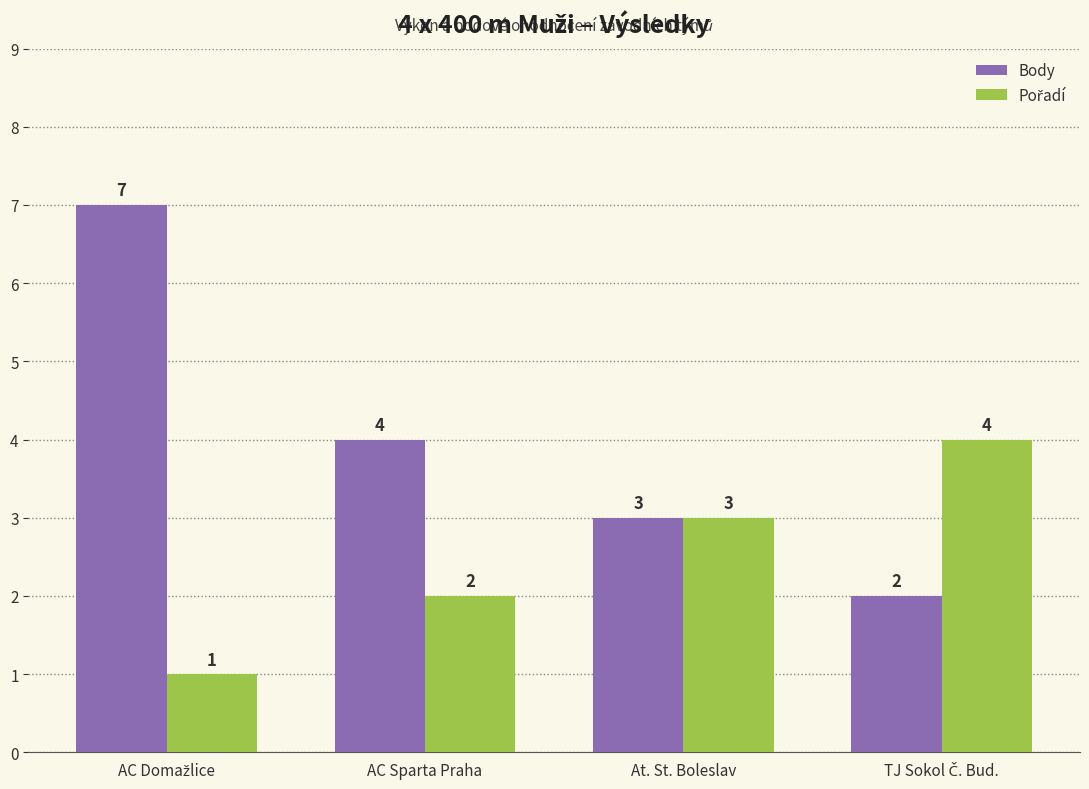

The value of Body at AC Sparta Praha is 6. True or false?

False